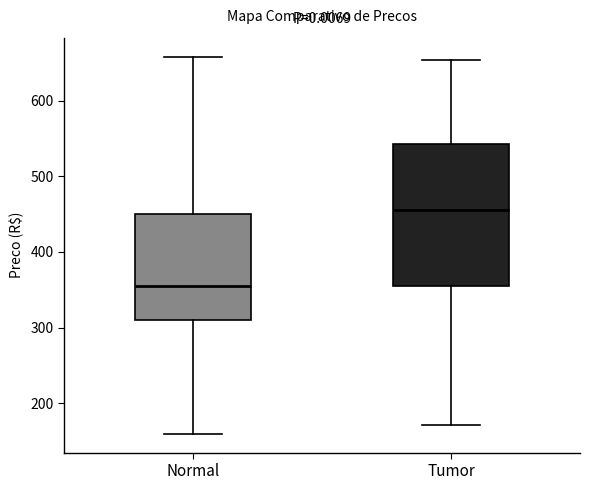

Reading left to right, transcribe this box plot: for each box, give where its median line is, the range the box spans, and where its two whiskers end, as read against the y-axis. The values are not printed on the chart, so give them approximately, as read against the axis.

Normal: median 350, box 310 to 450, whiskers 160 to 660
Tumor: median 450, box 360 to 540, whiskers 170 to 650